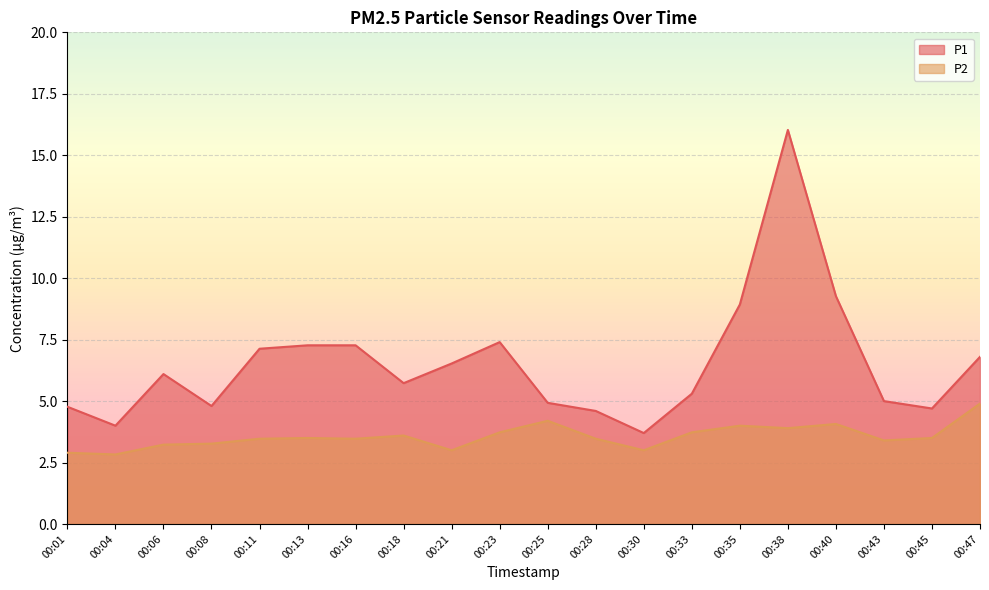

What is the average value of the P1 series?

6.5